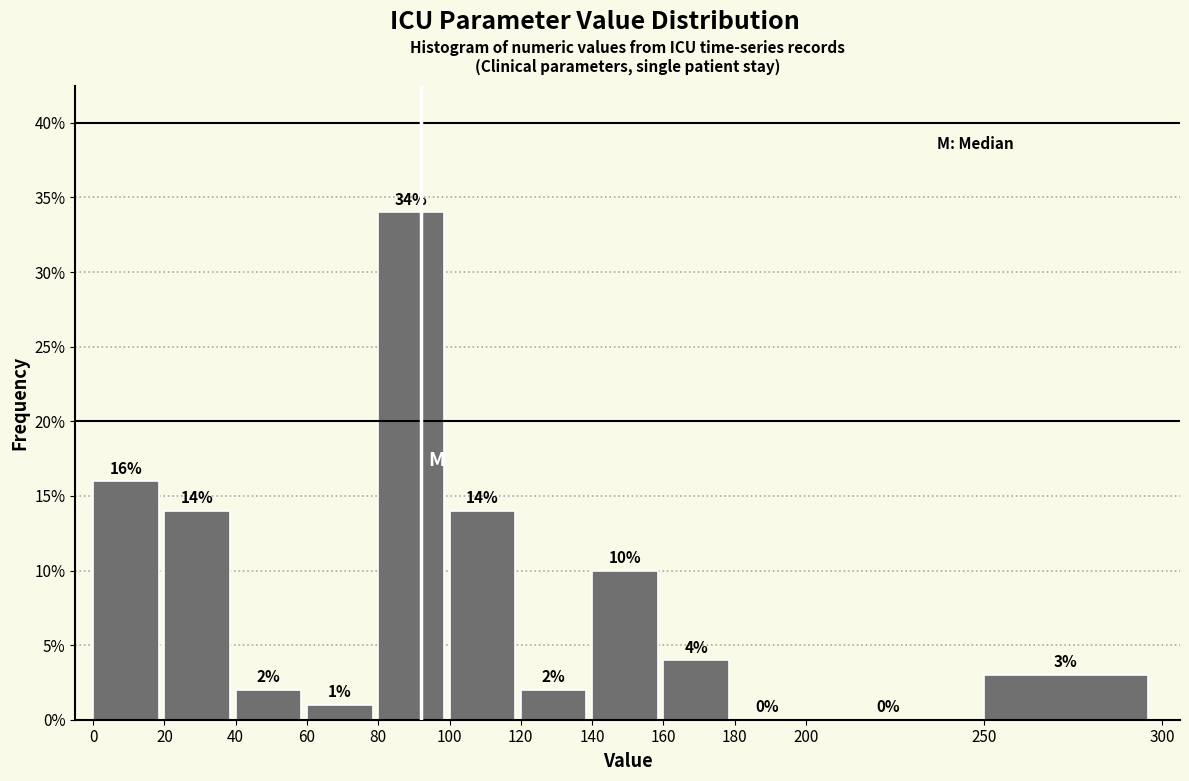

Reading left to right, transcribe this chart: for each bar, give the range it covers on the x-axis and its height.

0 to 20: 16
20 to 40: 14
40 to 60: 2
60 to 80: 1
80 to 100: 34
100 to 120: 14
120 to 140: 2
140 to 160: 10
160 to 180: 4
180 to 200: 0
200 to 250: 0
250 to 300: 3